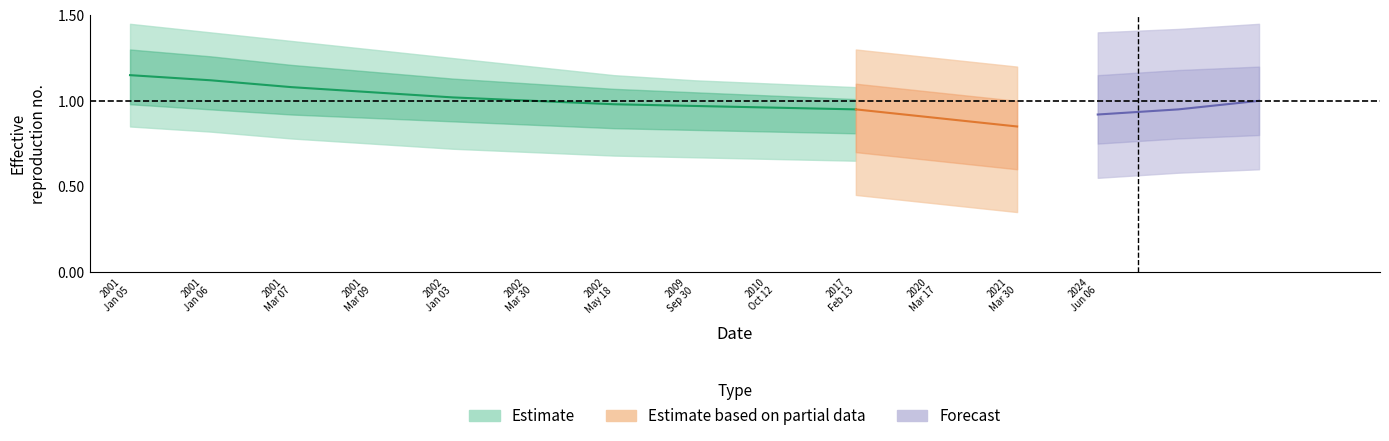

Is the value of upper_outer at 2001-01-06 greater than the value of lower_outer at 2002-03-30?

Yes